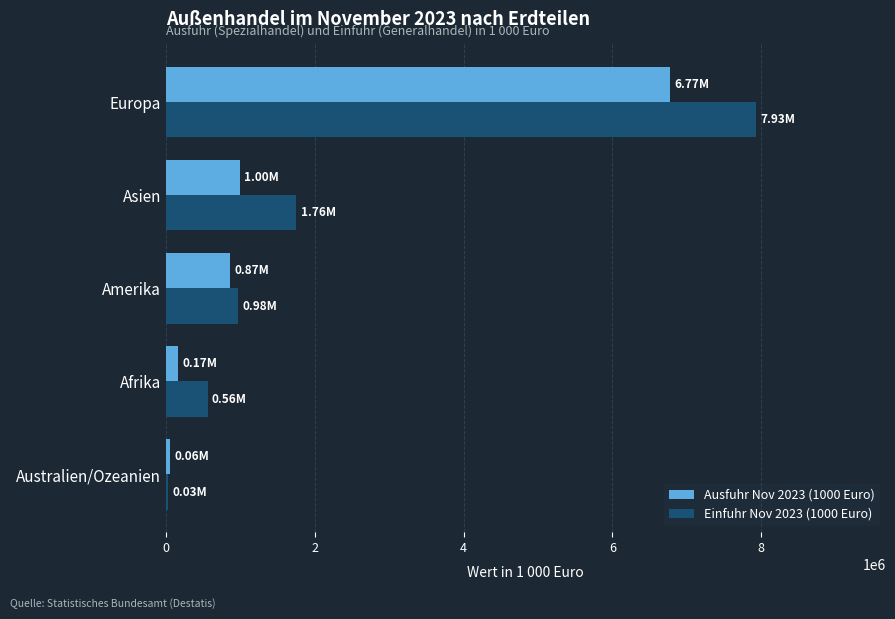

How many distinct data groups are displayed?

2